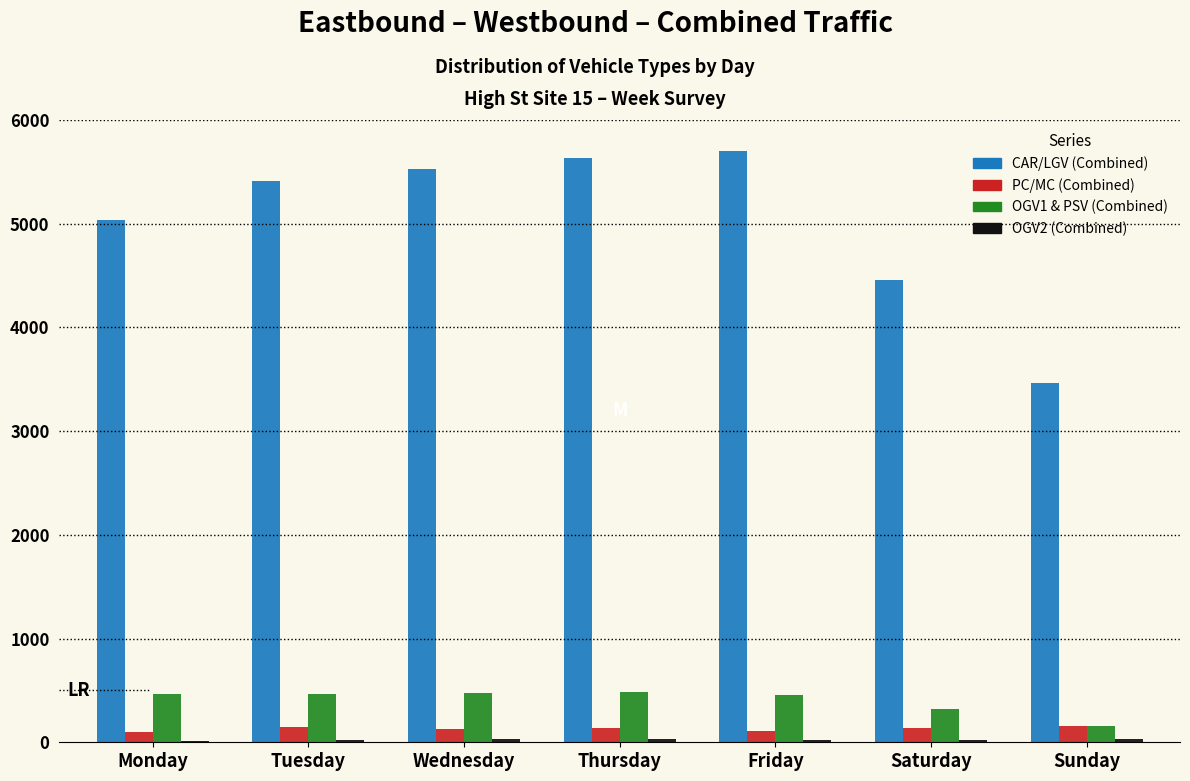

True or false: PC/MC (Combined) has a value of 158 at Sunday.

True